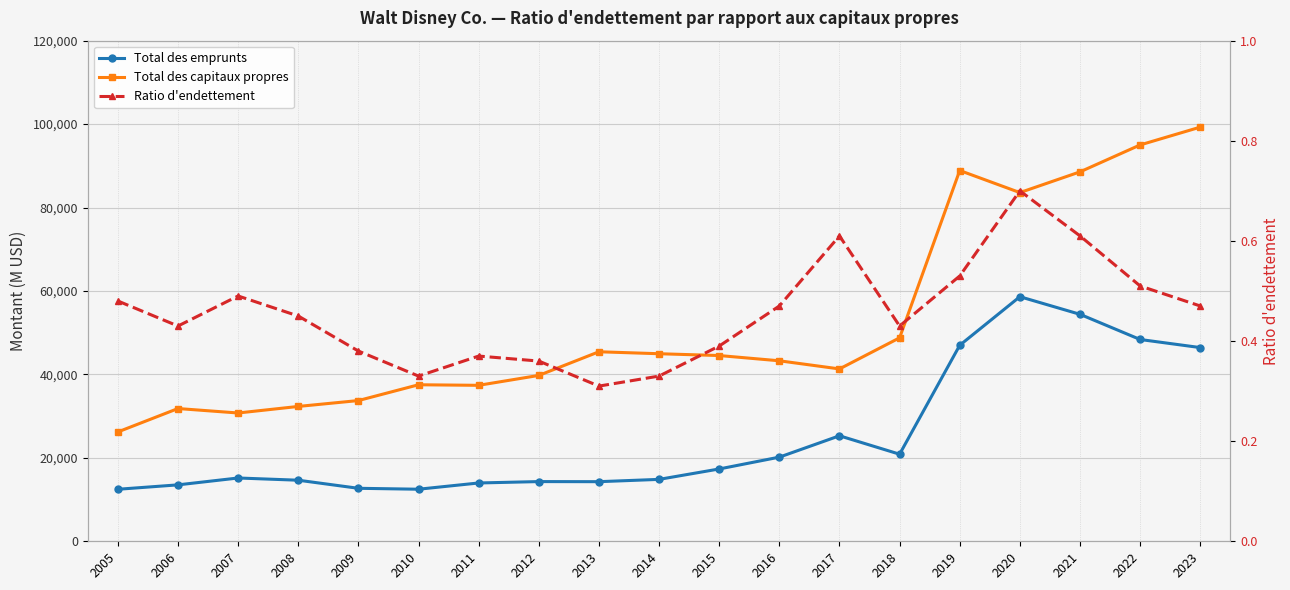

Reading right to left, transcribe all the data shown in this chart.

Total des emprunts: 2023=46431.0	2022=48369.0	2021=54406.0	2020=58628.0	2019=46986.0	2018=20874.0	2017=25291.0	2016=20170.0	2015=17336.0	2014=14840.0	2013=14288.0	2012=14311.0	2011=13977.0	2010=12480.0	2009=12701.0	2008=14639.0	2007=15172.0	2006=13525.0	2005=12467.0
Total des capitaux propres: 2023=99277.0	2022=95008.0	2021=88553.0	2020=83583.0	2019=88877.0	2018=48773.0	2017=41315.0	2016=43265.0	2015=44525.0	2014=44958.0	2013=45429.0	2012=39759.0	2011=37385.0	2010=37519.0	2009=33734.0	2008=32323.0	2007=30753.0	2006=31820.0	2005=26210.0
Ratio d'endettement: 2023=0.5	2022=0.5	2021=0.6	2020=0.7	2019=0.5	2018=0.4	2017=0.6	2016=0.5	2015=0.4	2014=0.3	2013=0.3	2012=0.4	2011=0.4	2010=0.3	2009=0.4	2008=0.5	2007=0.5	2006=0.4	2005=0.5